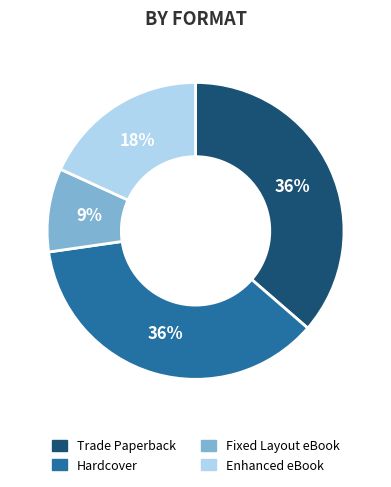

Do Trade Paperback and Fixed Layout eBook together represent more than half of the pie?

No